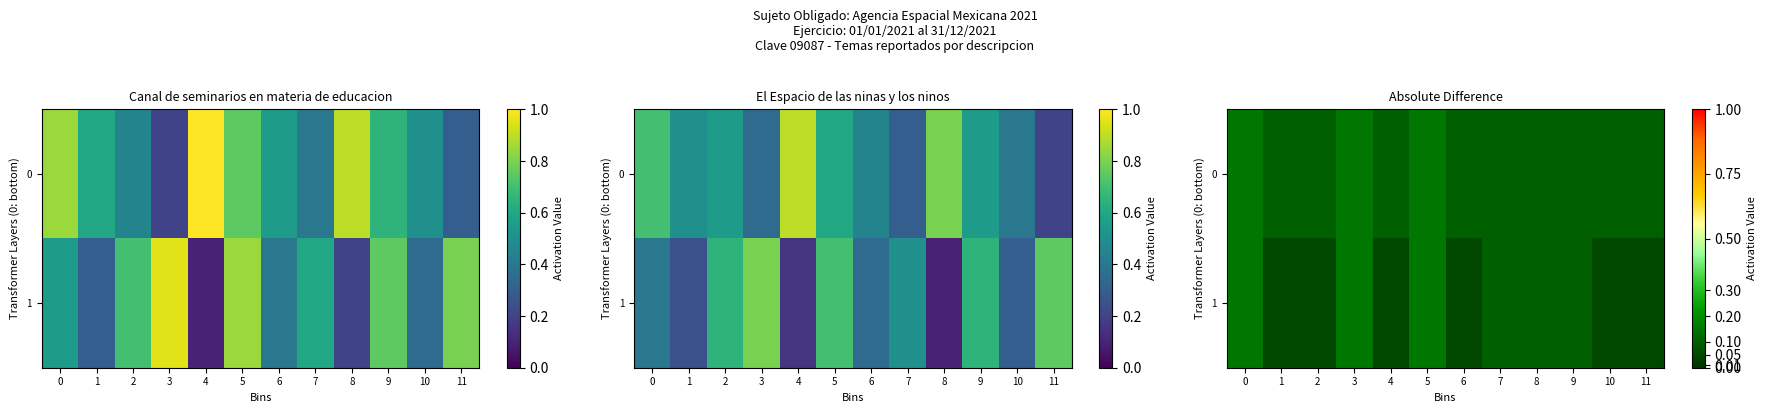

List the series in order of their peak value, highest first.

0, 1